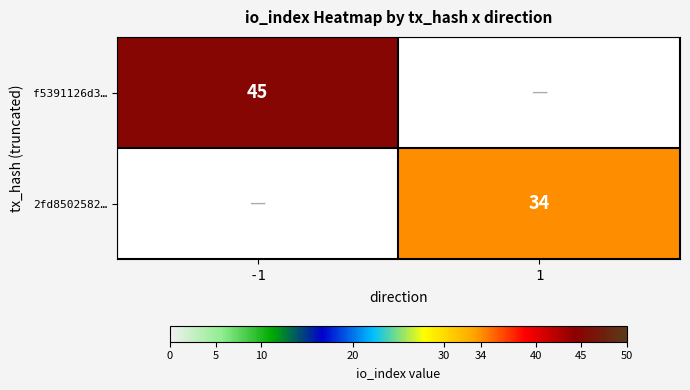

The value of f5391126d3… at -1 is 80. True or false?

False